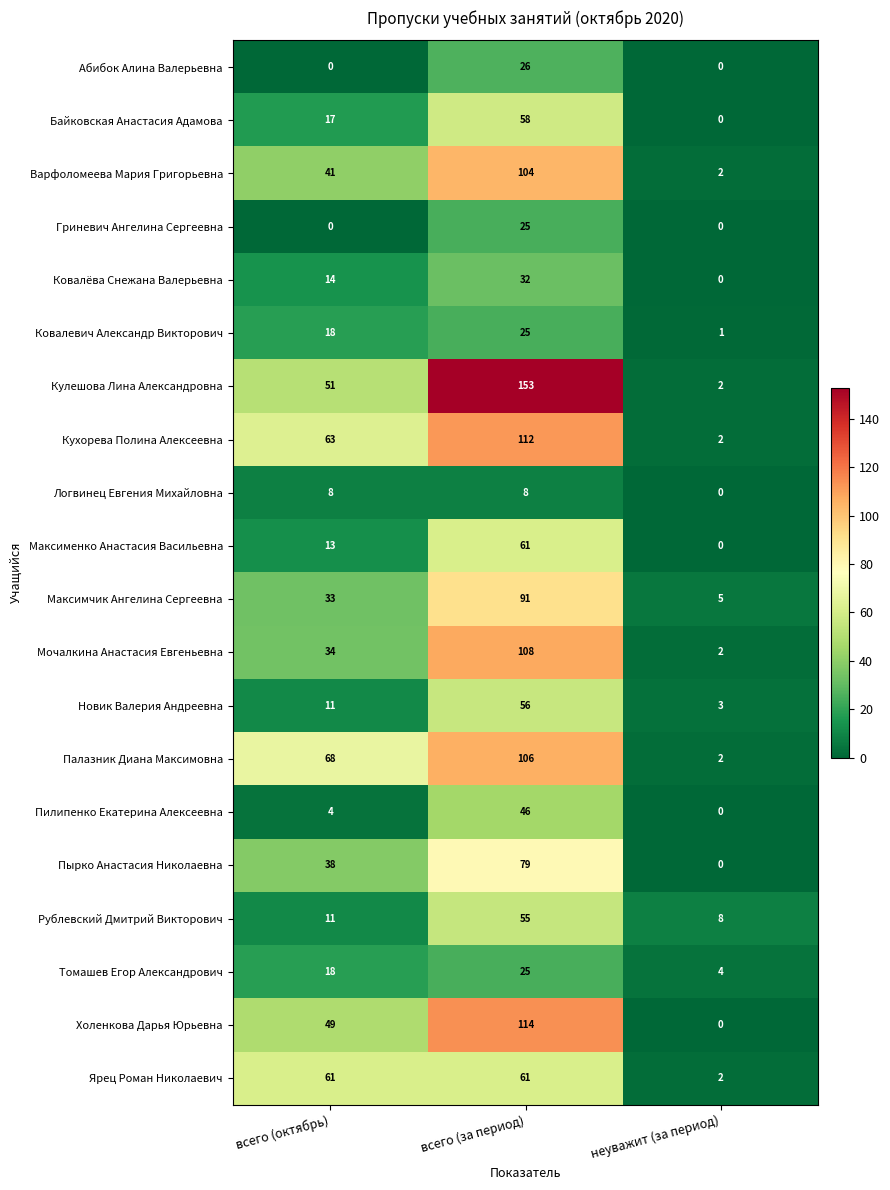

Rank the categories by Ковалевич Александр Викторович value from highest to lowest.

всего (за период), всего (октябрь), неуважит (за период)